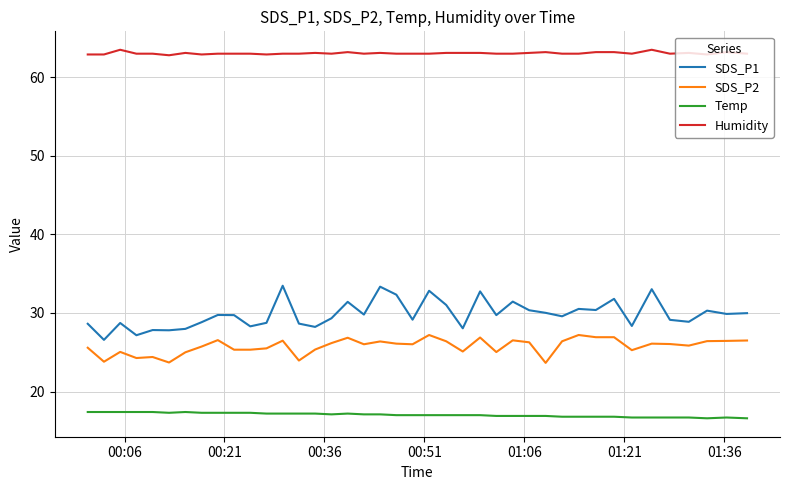

Which series has the largest range (max minus min)?

SDS_P1